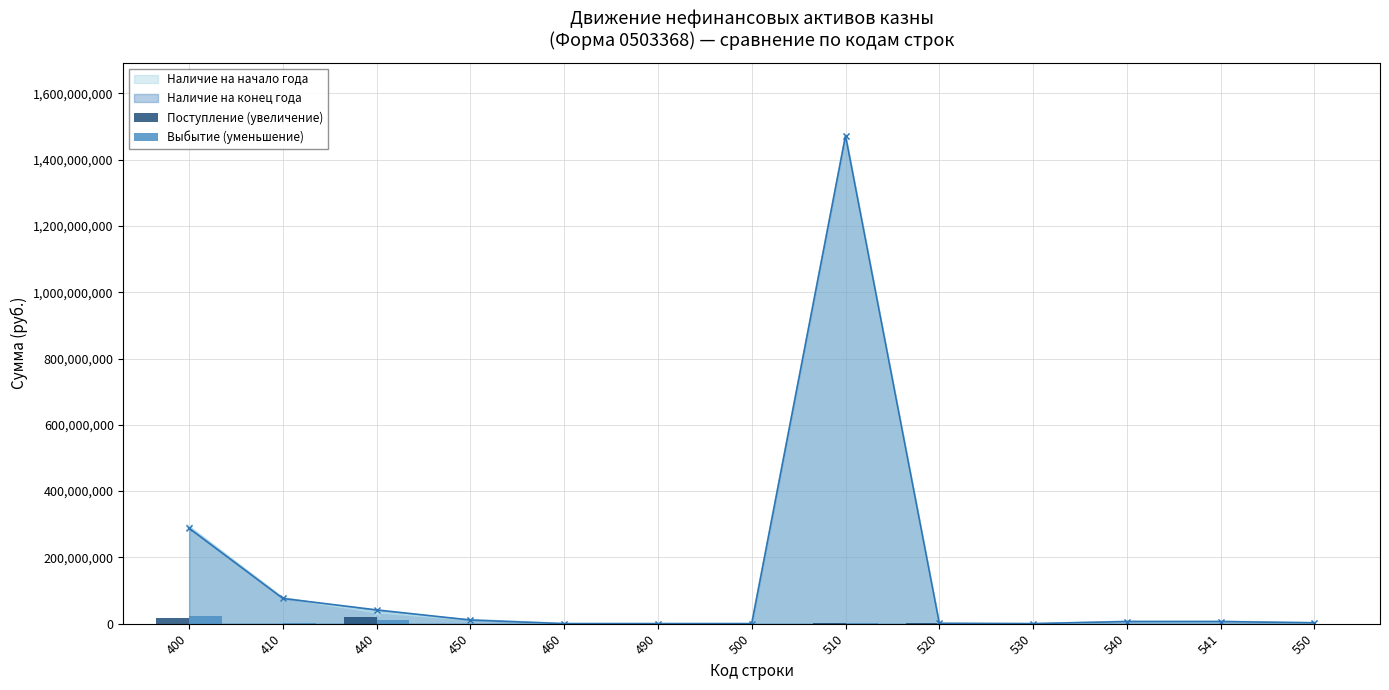

The value of Выбытие (уменьшение) at 500 is -7045719.1. True or false?

False